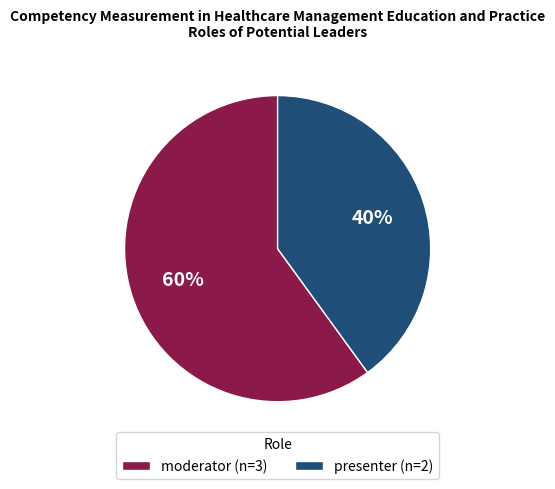

Which category accounts for the majority?

moderator